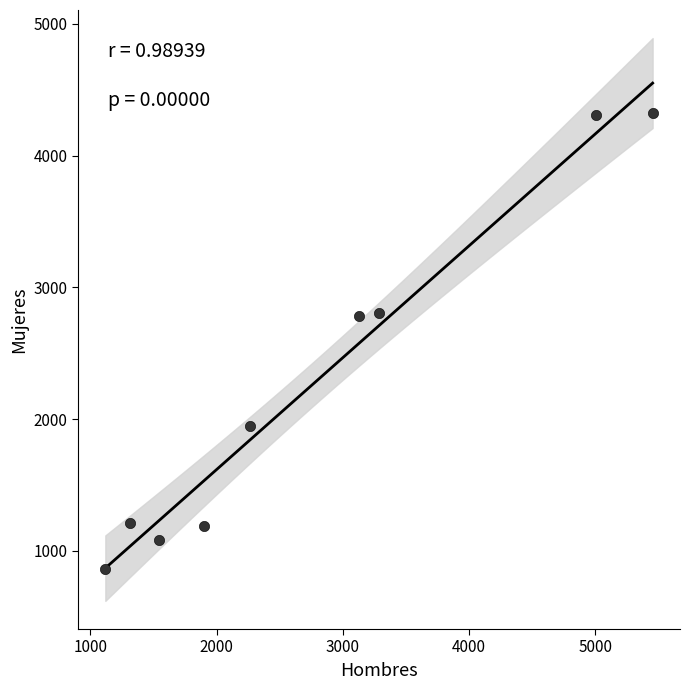

What is the range of Y values (max minus min)?

3456